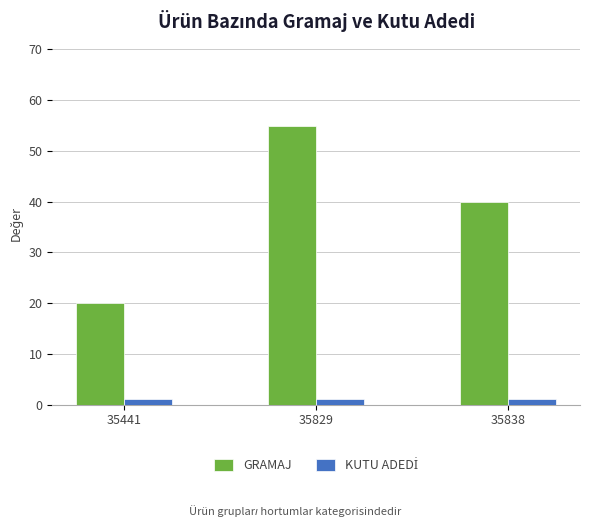

How many bars are there in total?

6